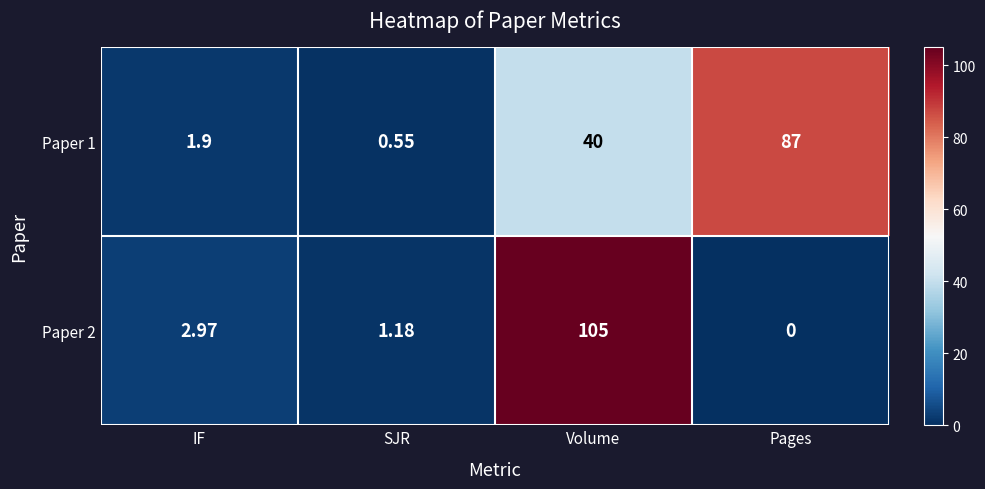

At which label is Paper 1 closest to 43?

Volume